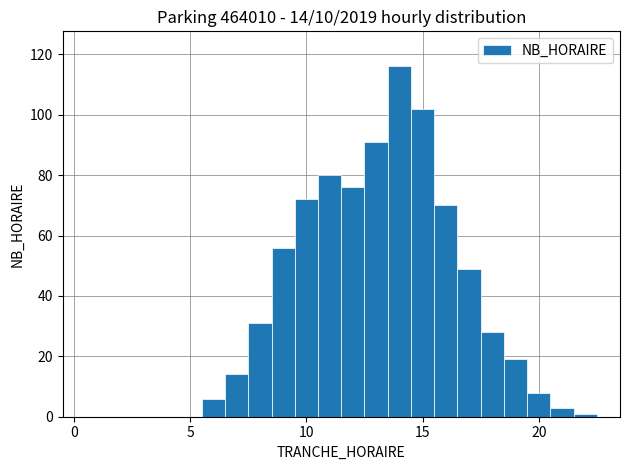

Read against the x-axis, roughly where is the centre of the tallest bar?

14.0